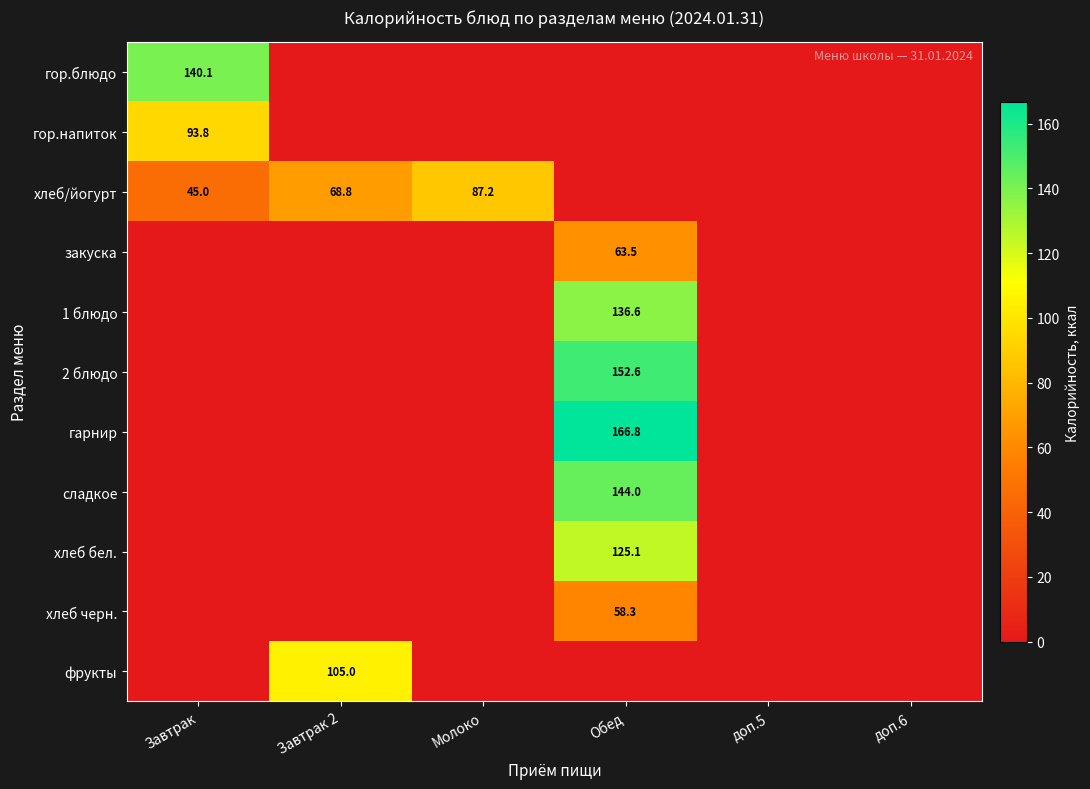

True or false: гор.напиток has a value of 93.8 at Завтрак.

True